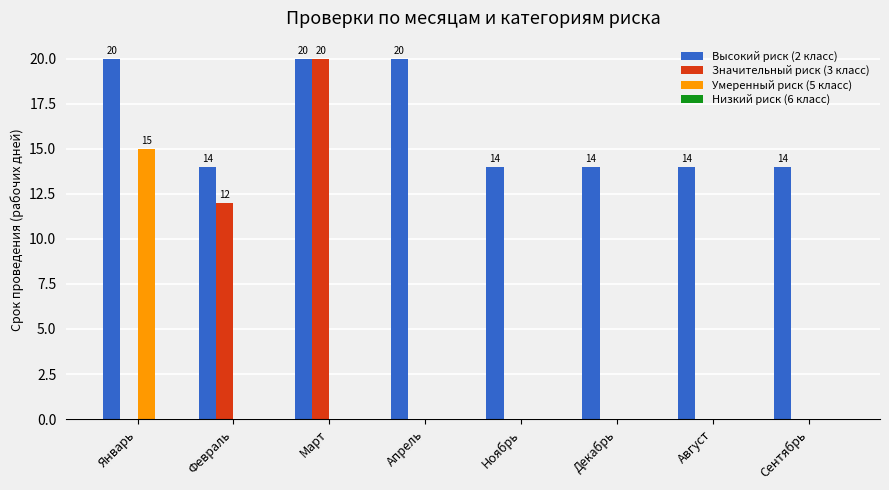

Reading left to right, transcribe all the data shown in this chart.

Высокий риск (2 класс): Январь=20	Февраль=14	Март=20	Апрель=20	Ноябрь=14	Декабрь=14	Август=14	Сентябрь=14
Значительный риск (3 класс): Январь=0	Февраль=12	Март=20	Апрель=0	Ноябрь=0	Декабрь=0	Август=0	Сентябрь=0
Умеренный риск (5 класс): Январь=15	Февраль=0	Март=0	Апрель=0	Ноябрь=0	Декабрь=0	Август=0	Сентябрь=0